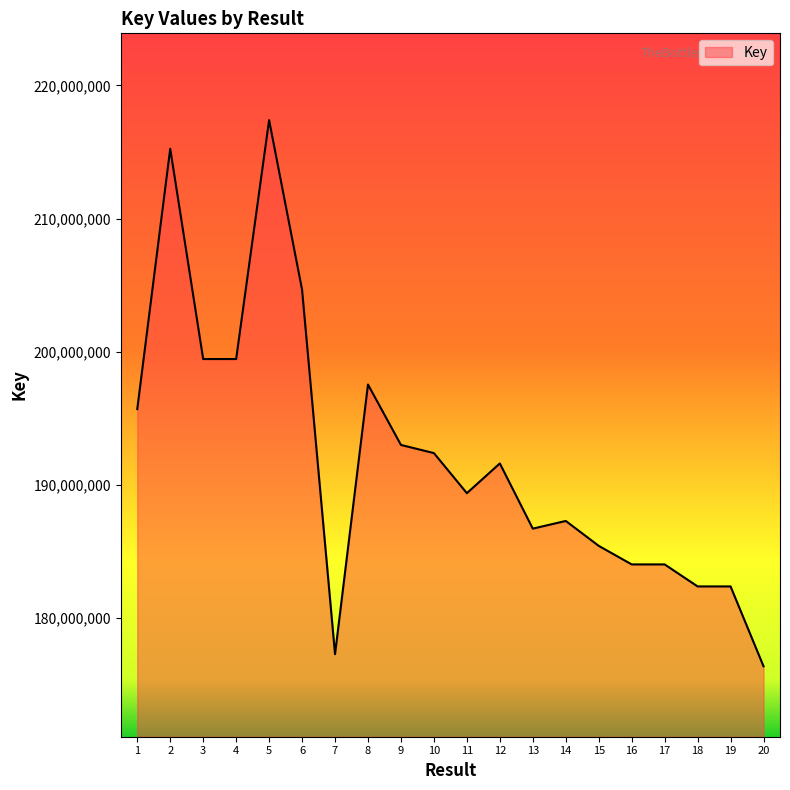

How many lines are shown in the chart?

1